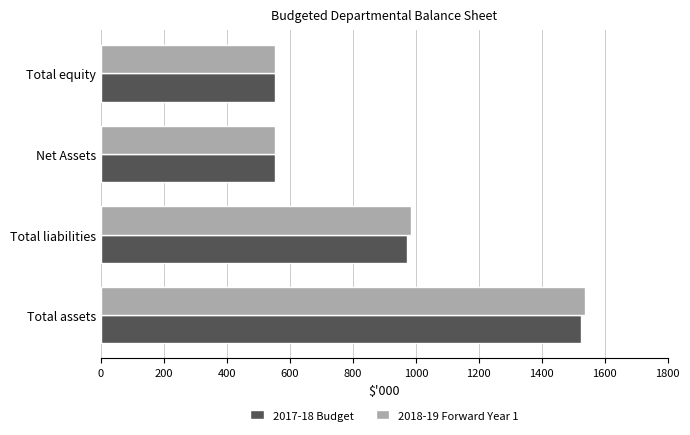

What is the sum of all 2018-19 Forward Year 1 values?

3629